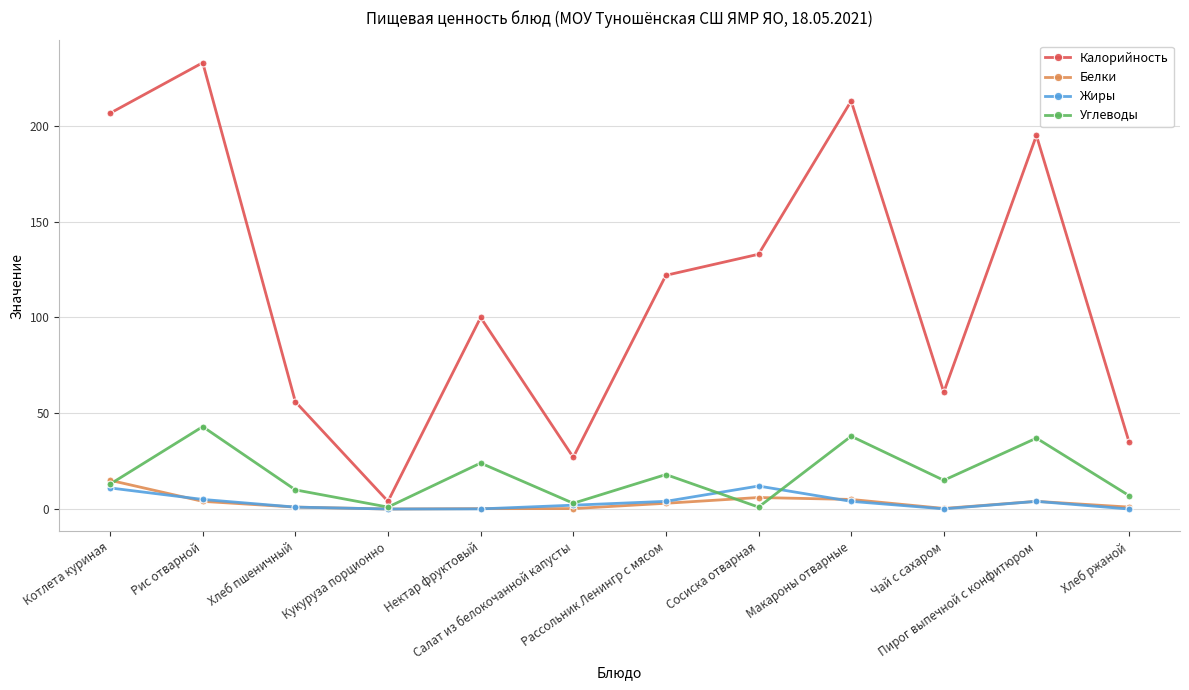

True or false: Калорийность has a value of 213.0 at Макароны отварные.

True